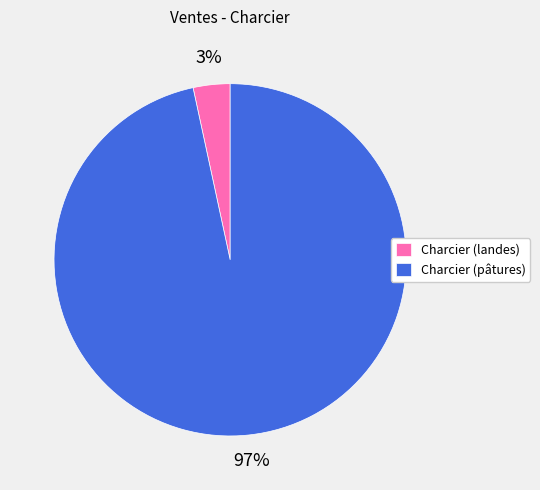

True or false: Charcier (pâtures) accounts for 97% of the total.

True